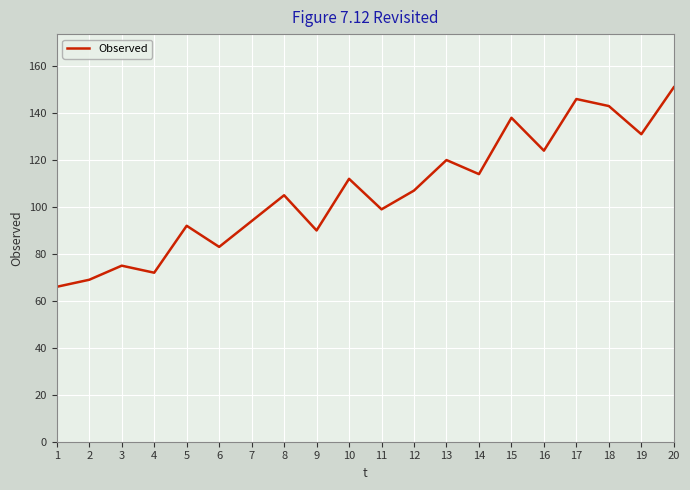

How many values are below 107?

10